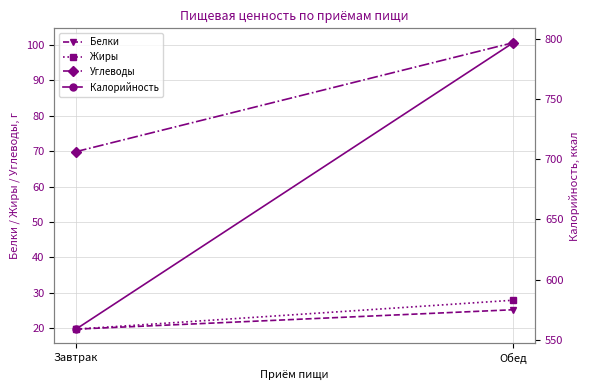

Which series has the largest total across all categories?

Калорийность